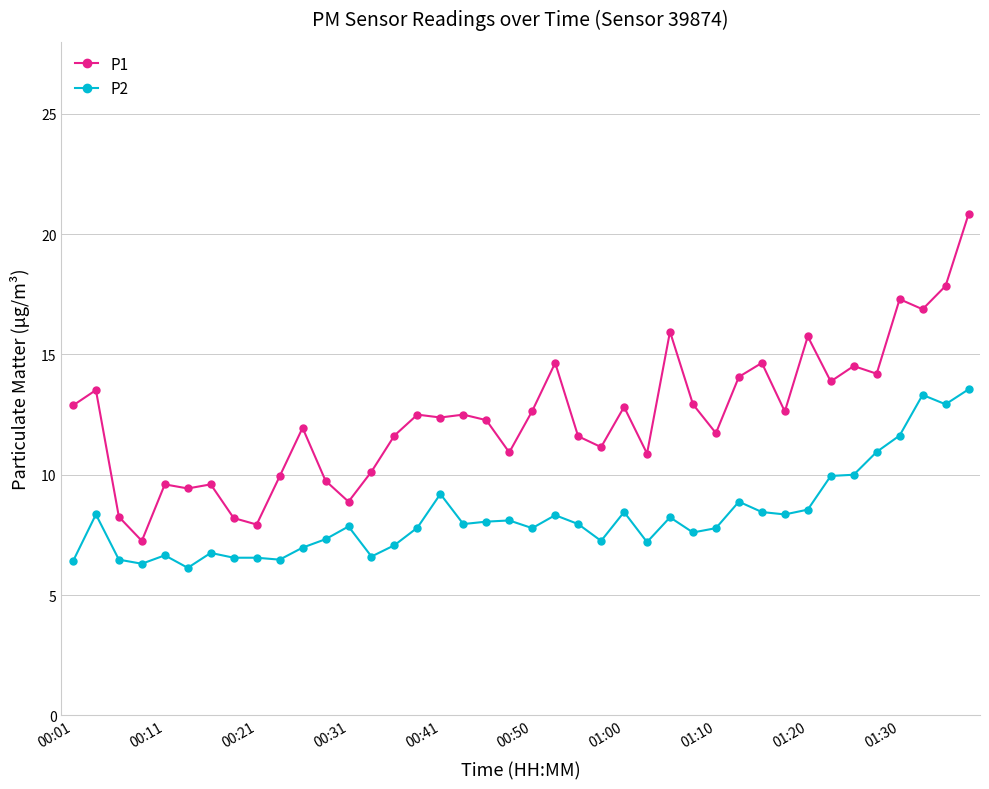

What is the average value of the P2 series?

8.3